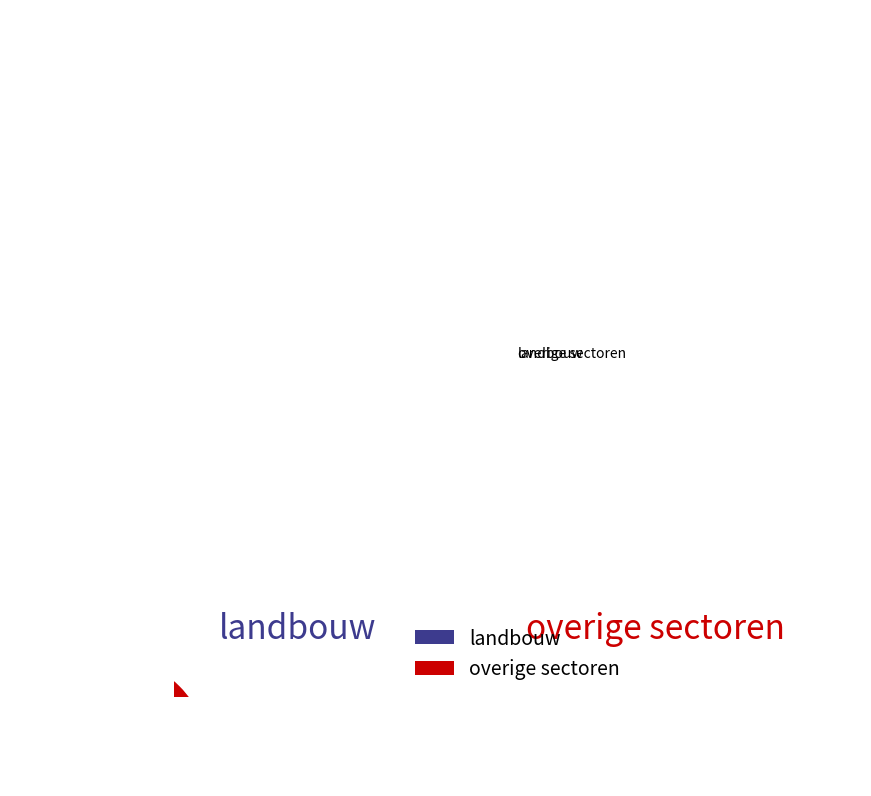

How many segments does this pie chart have?

2